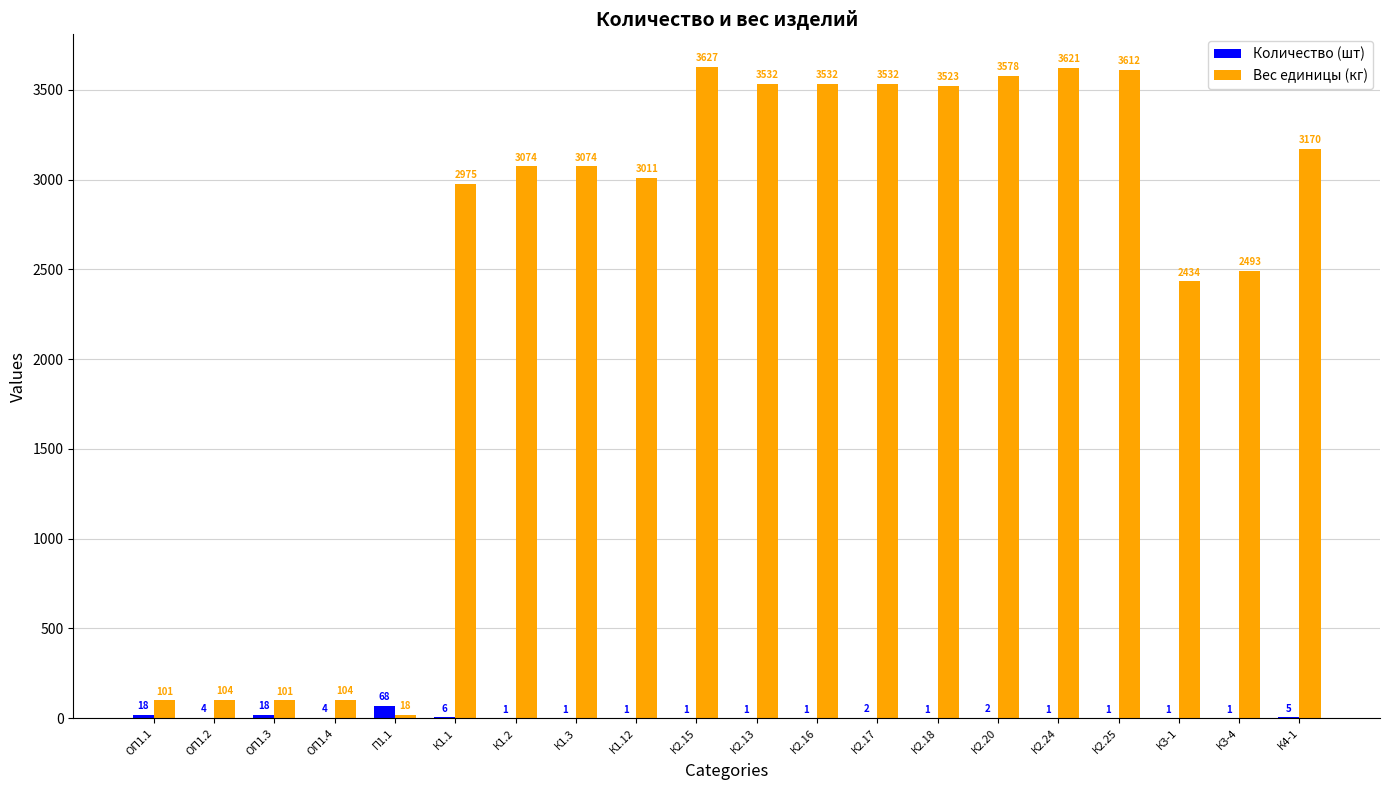

How many values in the Количество (шт) series exceed 1?

9